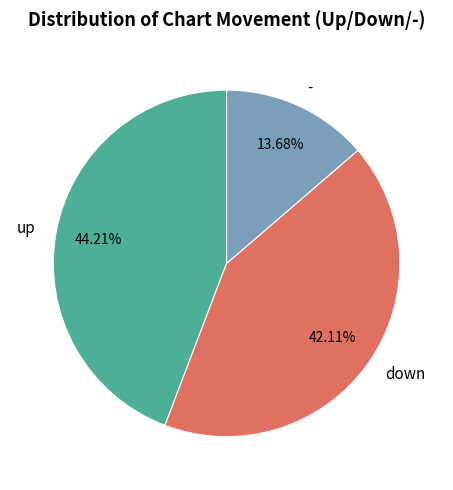

How many segments does this pie chart have?

3